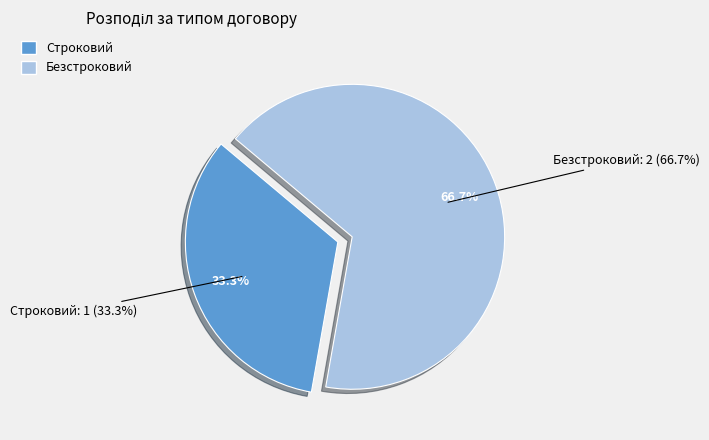

Does Строковий account for over 50% of the chart?

No